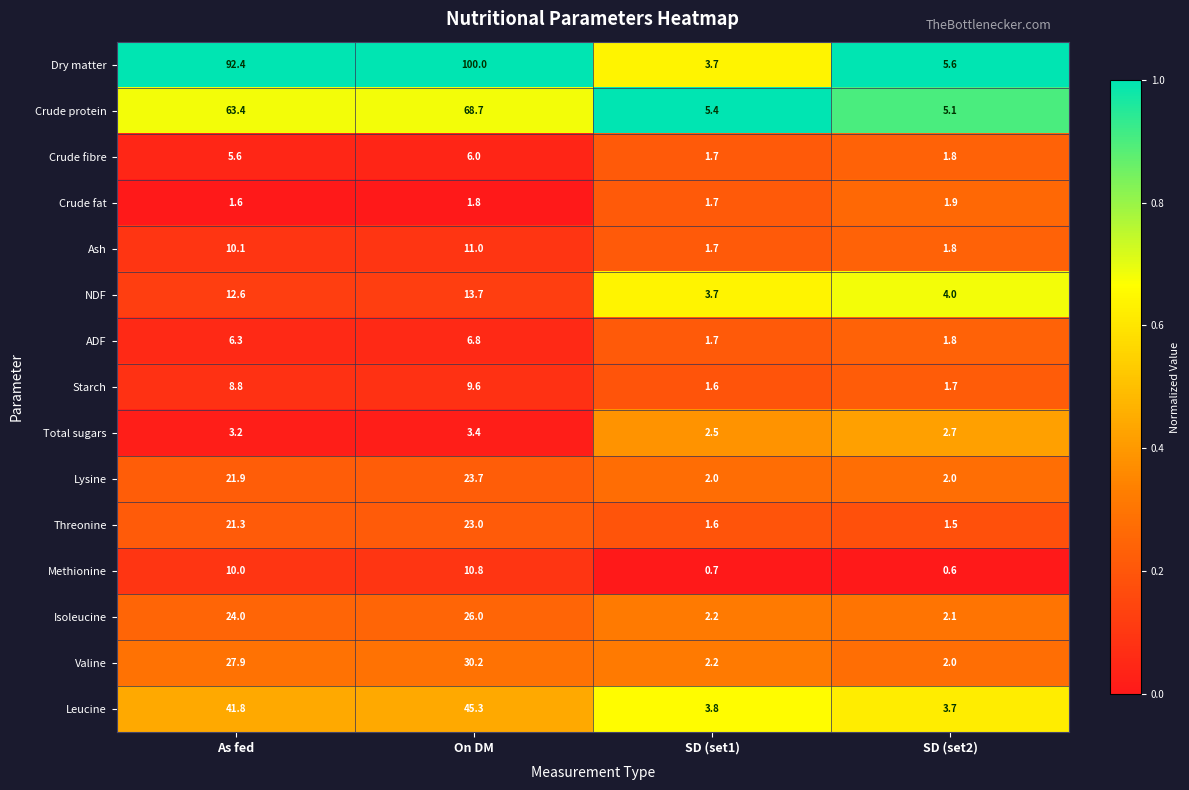

What is the difference between the highest and lowest values at SD (set1)?

4.7